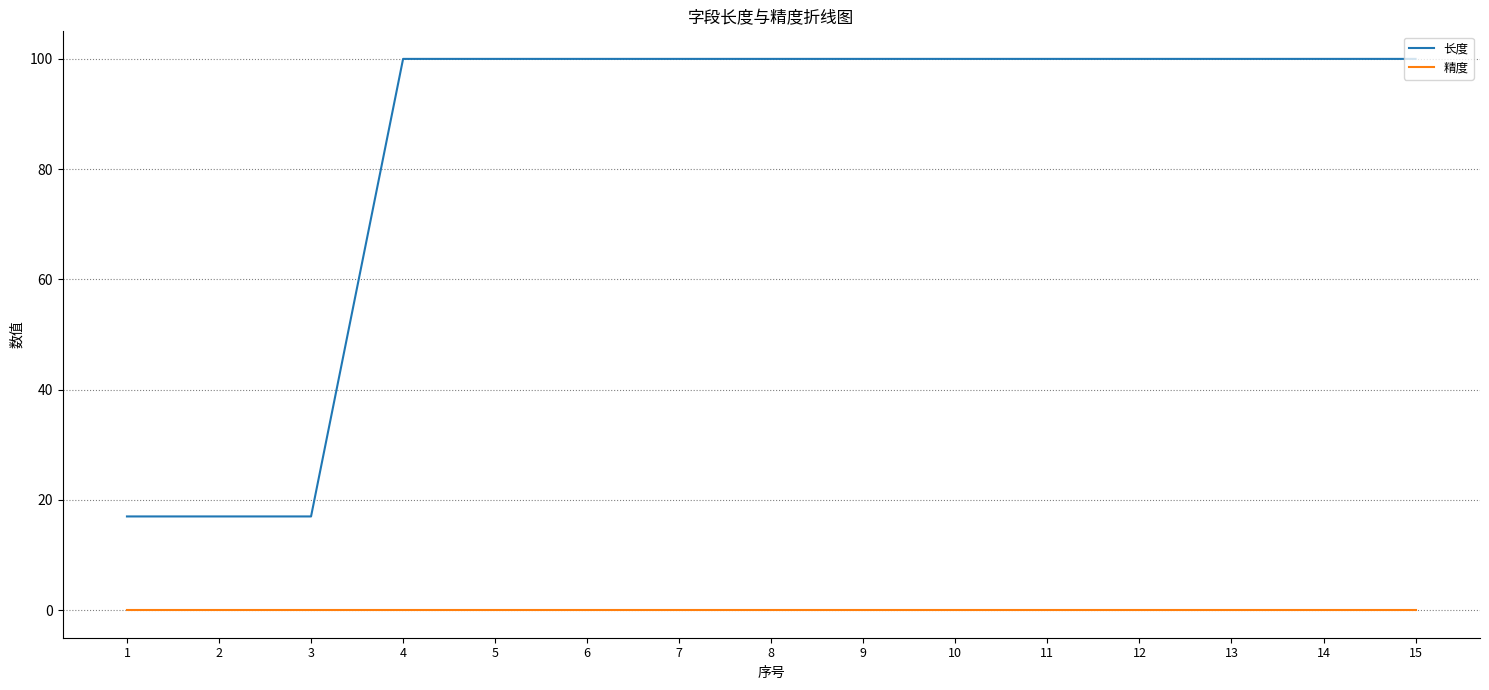

What is the total value across all series at 3?

17